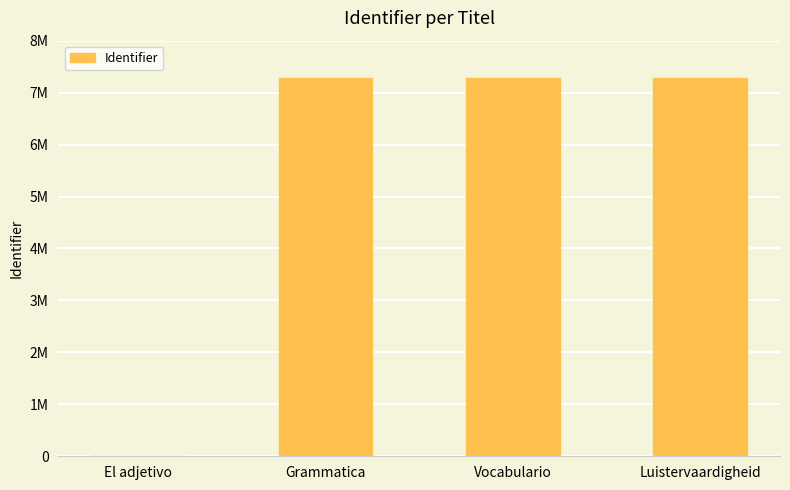

Are the bars horizontal?

No